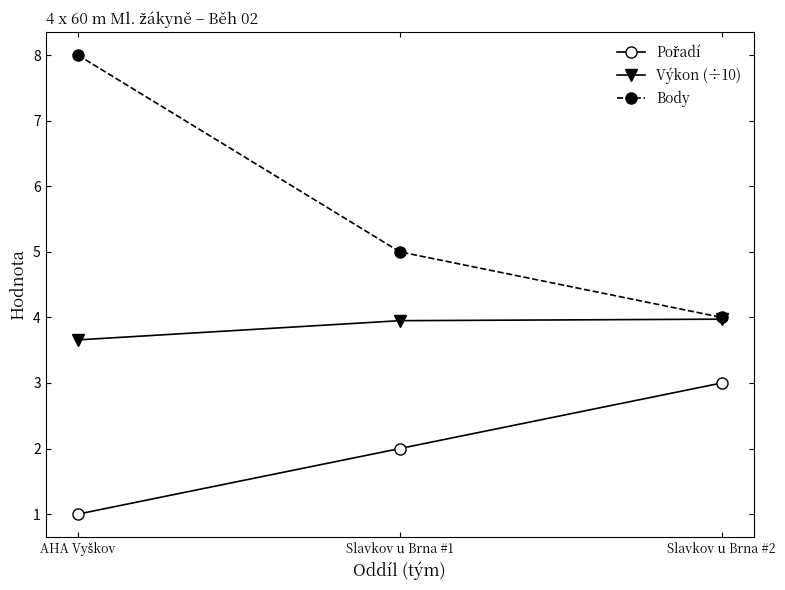

What is the greatest value displayed?

8.0